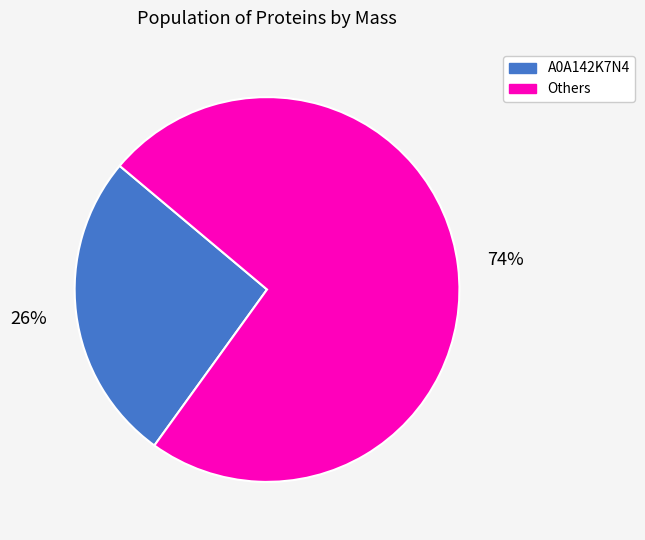

Which slice is the largest?

Others